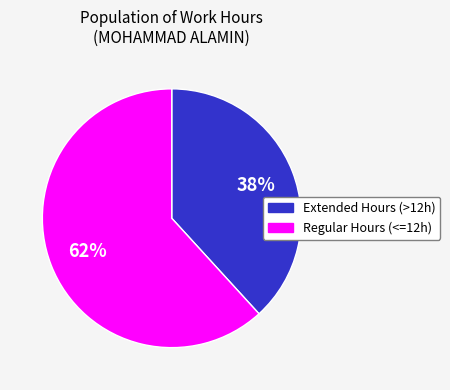

To the nearest percent, what is the average slice percentage?

50%